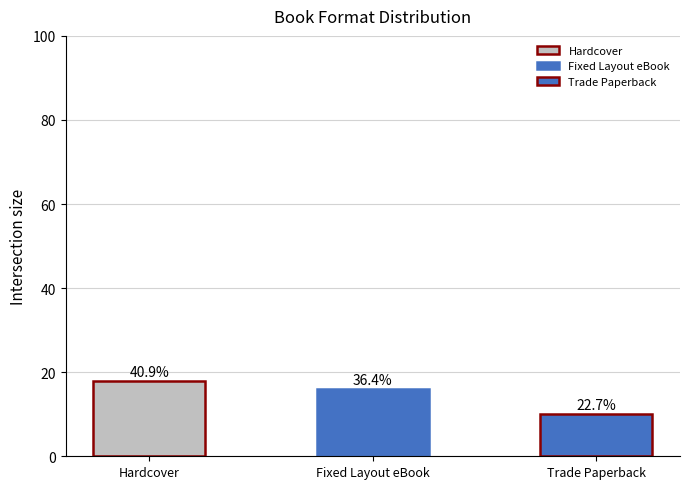

How many bars are there in total?

3